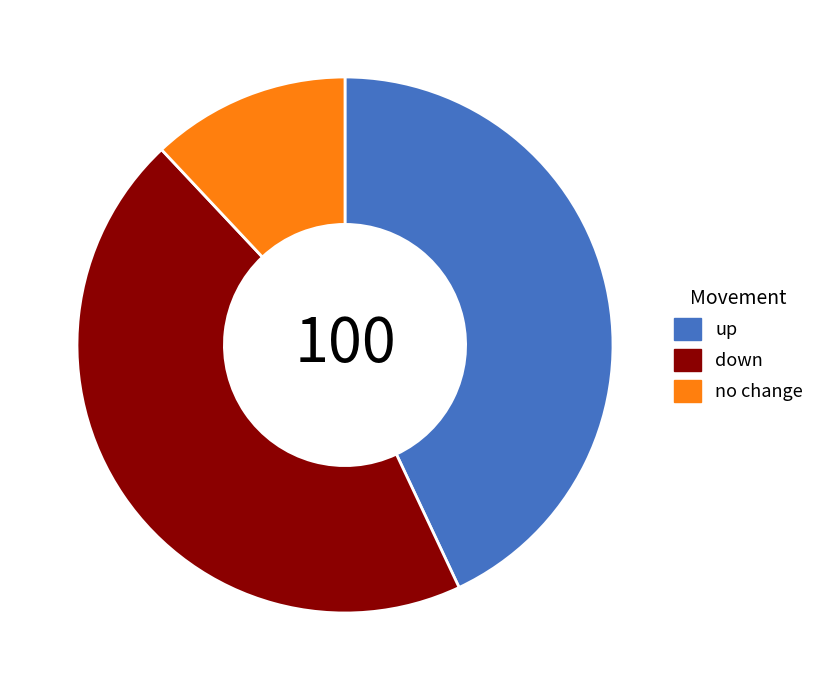

Is there any slice that represents more than half of the pie?

No